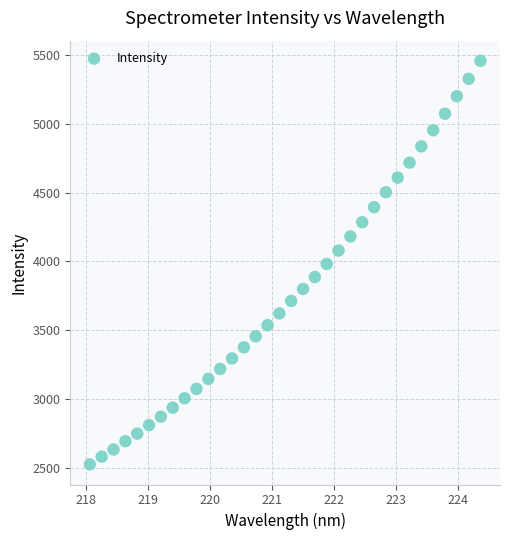

What is the range of Y values (max minus min)?

2928.6